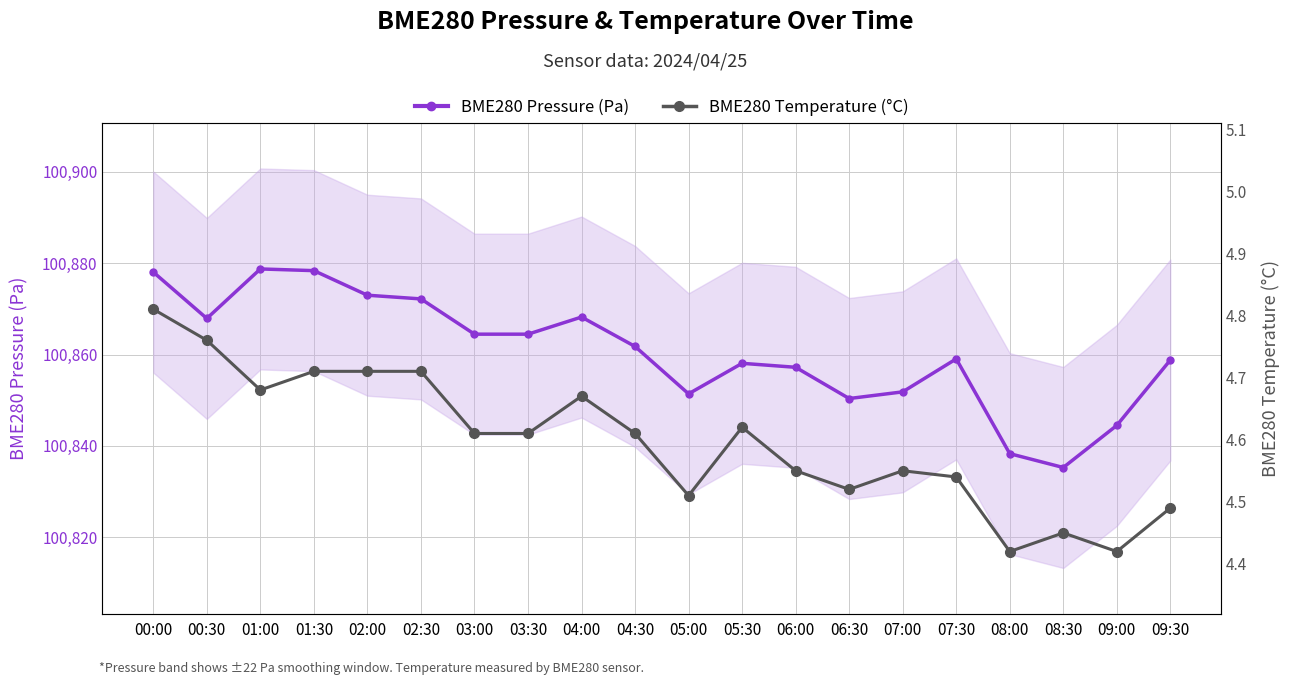

The BME280 Pressure (Pa) series shows 100878.4 at 01:30. True or false?

True